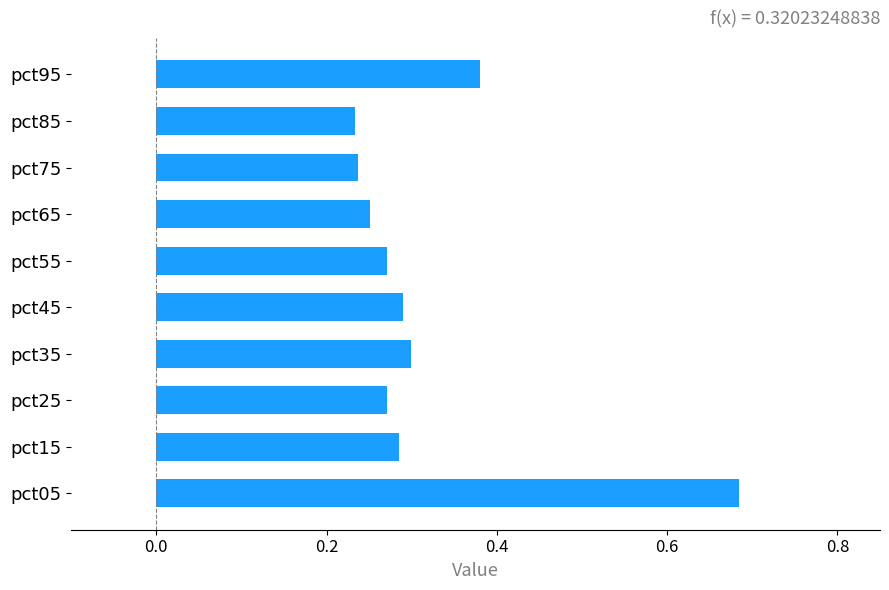

Between pct35 and pct75, which is larger?

pct35